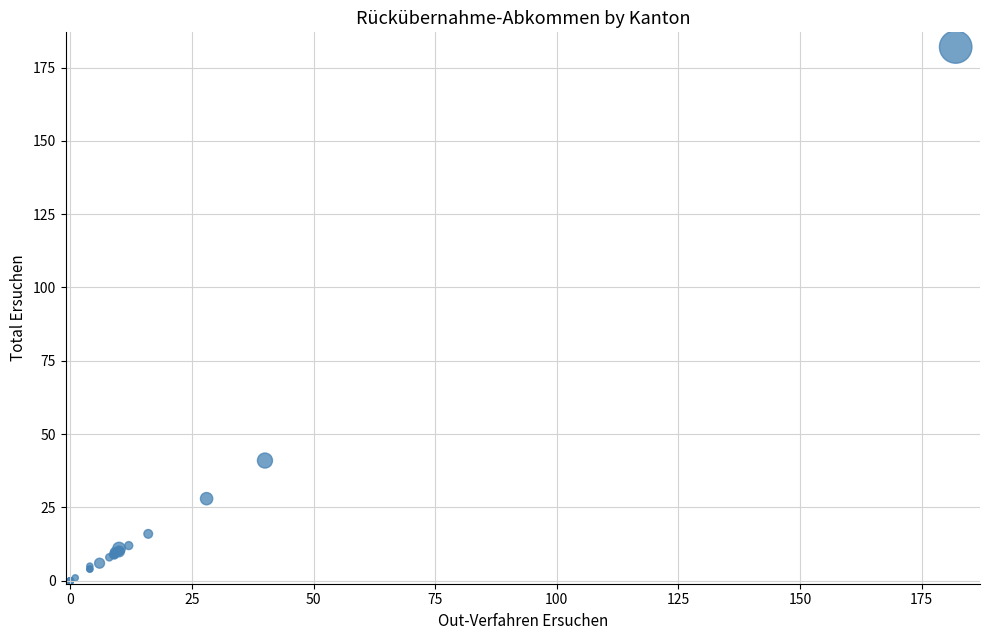

What Y value in the scatter plot is closest to 91?

41